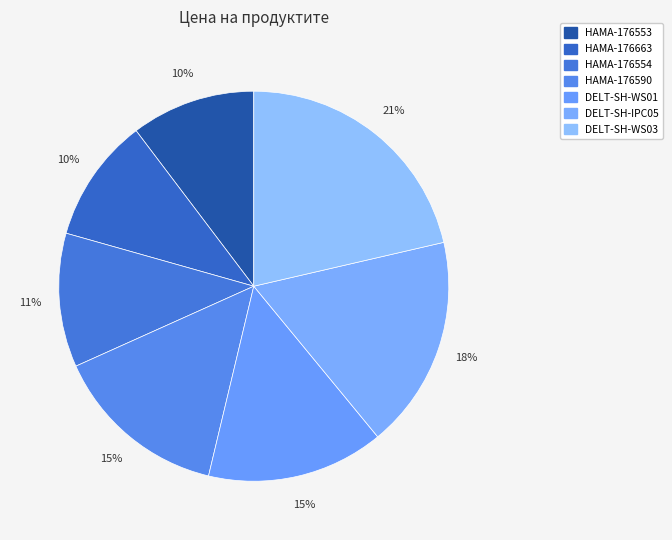

Which slice is the smallest?

HAMA-176553